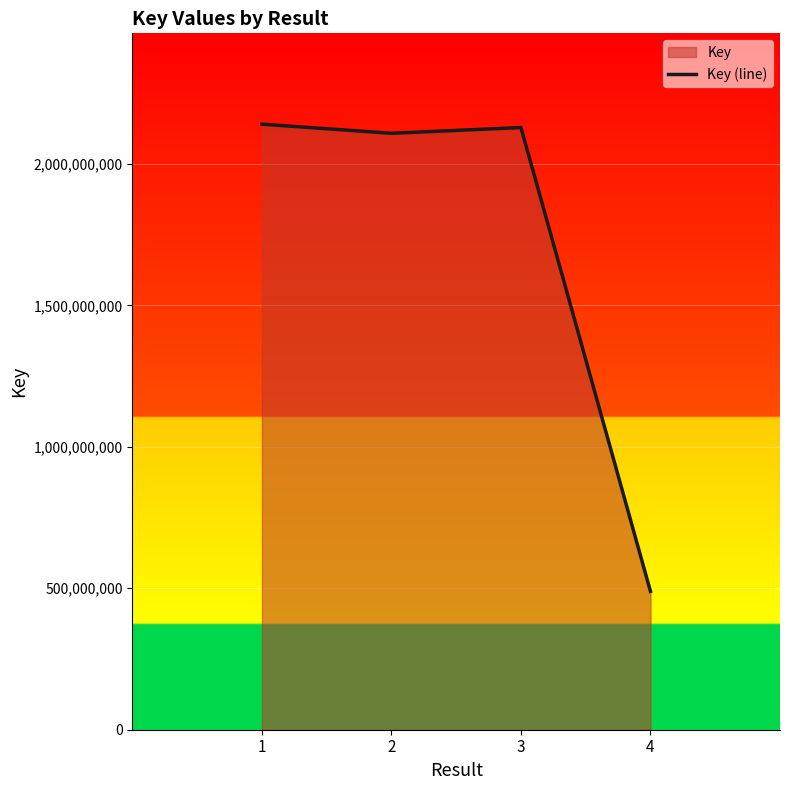

What is the value of the 4th point from the left?

489043658